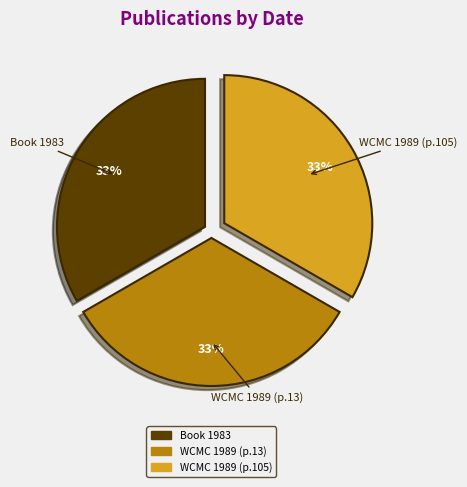

Does WCMC 1989 (p.13) account for over 50% of the chart?

No